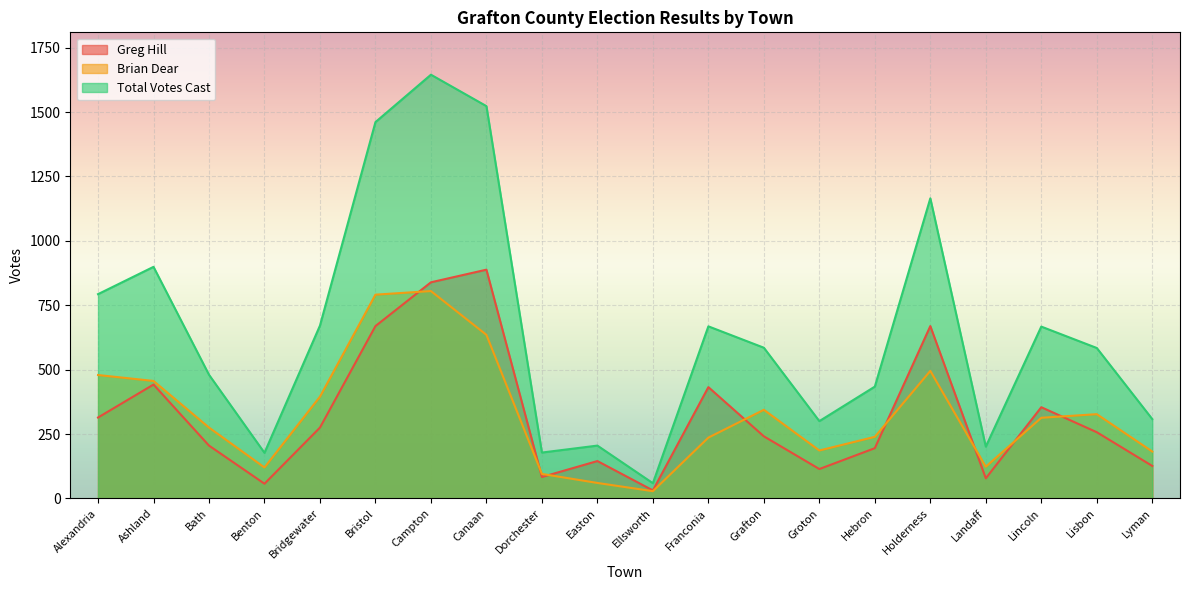

Which series has the largest total across all categories?

Total Votes Cast